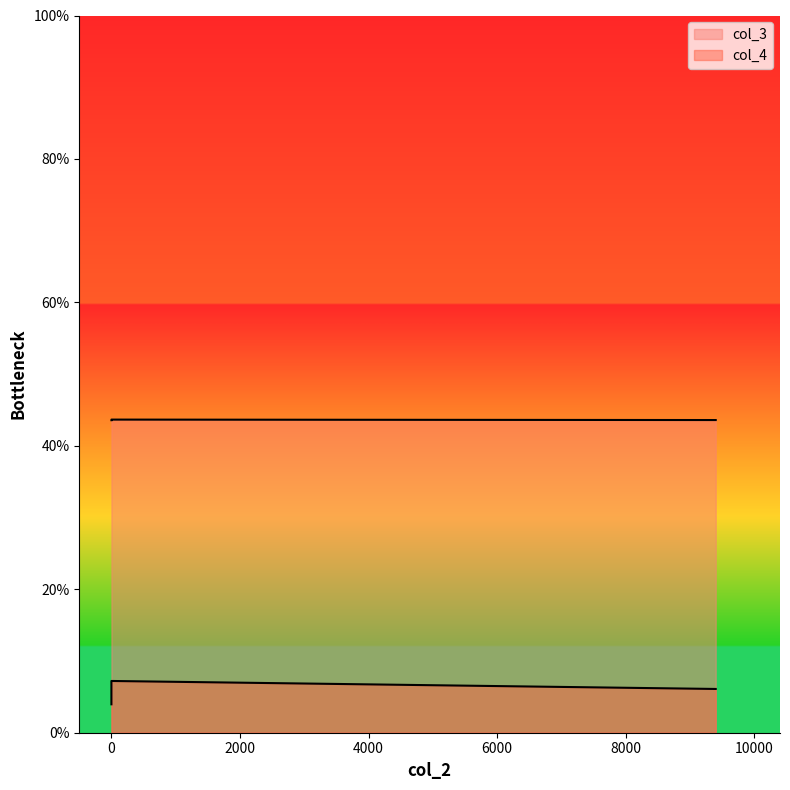

Is it true that col_4 equals 6.1 at 9400?

True